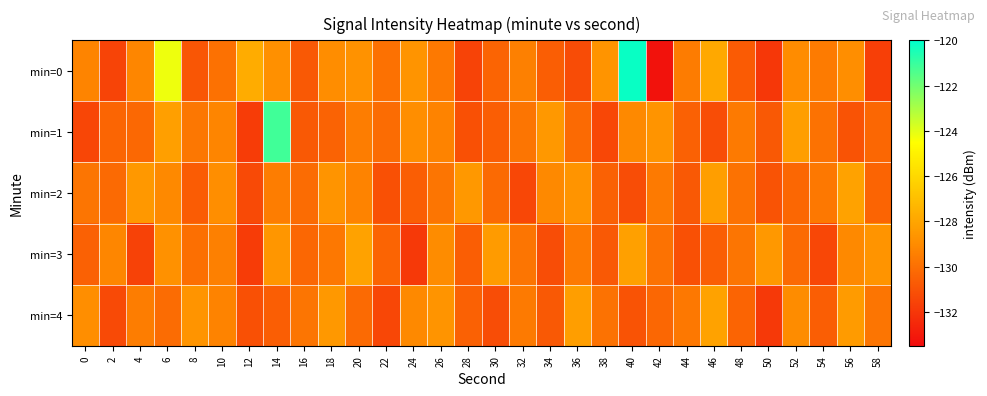

At which category does the chart reach its peak across all series?

40